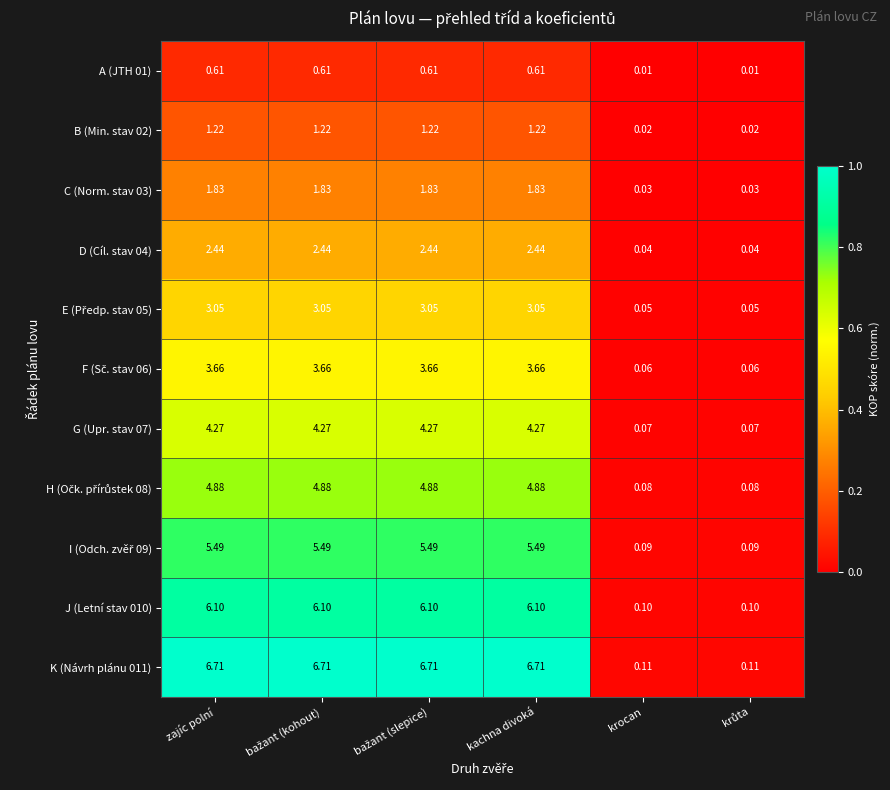

At which label does K (Návrh plánu 011) first exceed 6?

zajíc polní